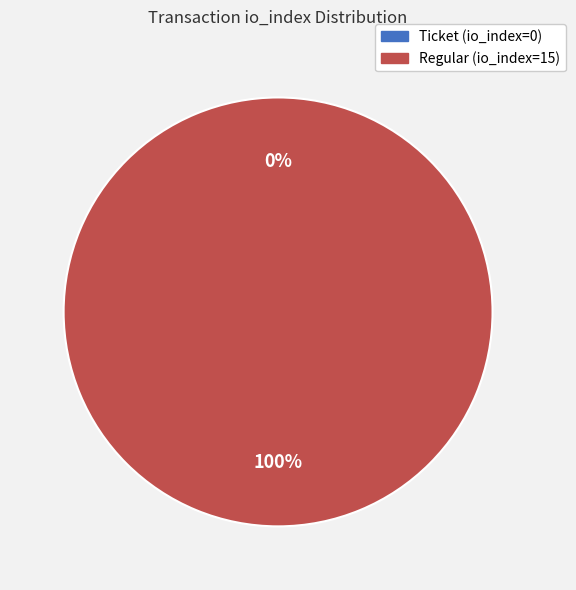

To the nearest percent, what is the difference between the largest and smallest slice percentages?

100%